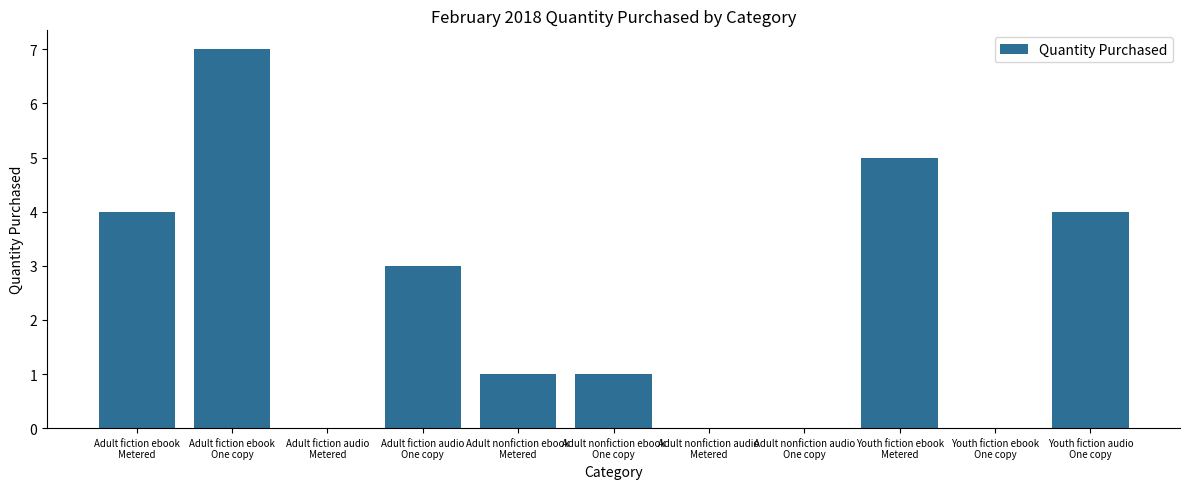

What is the sum of all values?

25